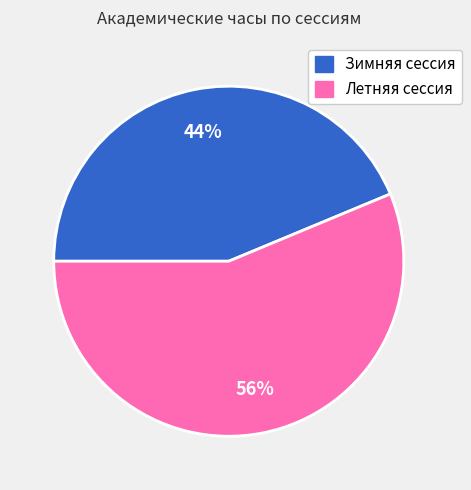

To the nearest percent, what is the combined percentage of Зимняя сессия and Летняя сессия?

100%